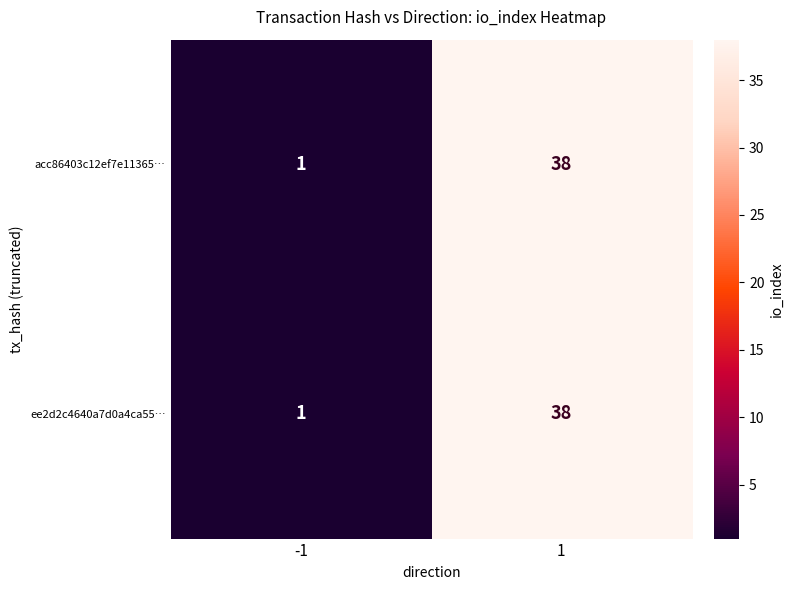

What is the difference between the ee2d2c4640a7d0a4ca55… values at 1 and -1?

37